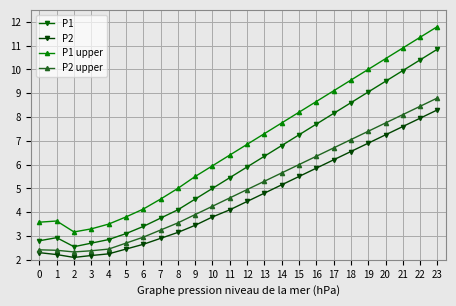

What is the total value across all series at 5?

12.1